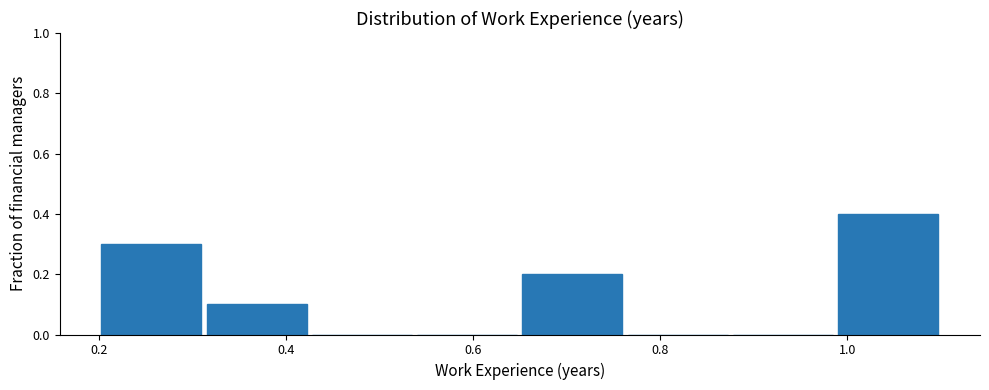

Reading left to right, transcribe this chart: for each bar, give the range it covers on the x-axis and its height. Neither the bar edges nor the heights are printed on the chart, so give them approximately, as read against the axes.

0.20 to 0.32: 0.3
0.32 to 0.42: 0.1
0.42 to 0.54: 0
0.54 to 0.66: 0
0.66 to 0.76: 0.2
0.76 to 0.88: 0
0.88 to 0.98: 0
0.98 to 1.10: 0.4